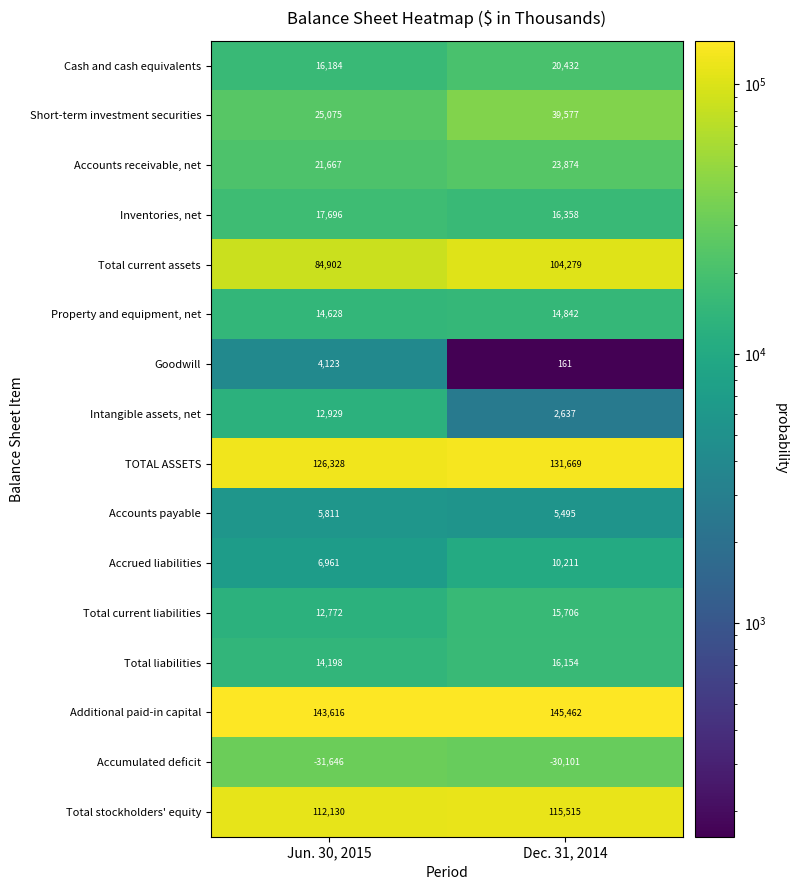

Rank the series at Dec. 31, 2014 from highest to lowest value.

Additional paid-in capital, TOTAL ASSETS, Total stockholders' equity, Total current assets, Short-term investment securities, Accounts receivable, net, Cash and cash equivalents, Inventories, net, Total liabilities, Total current liabilities, Property and equipment, net, Accrued liabilities, Accounts payable, Intangible assets, net, Goodwill, Accumulated deficit